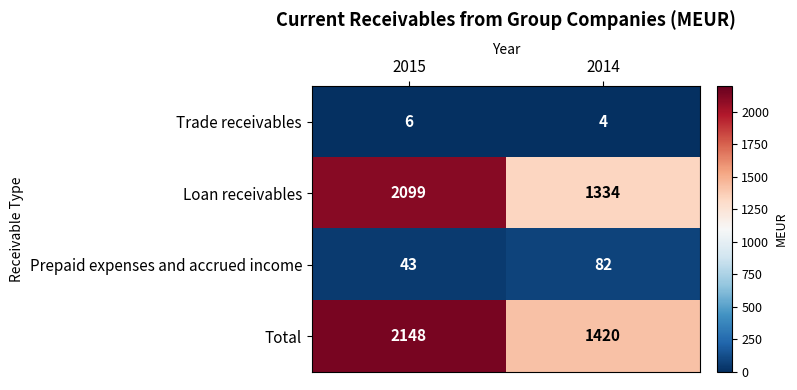

What is the average value of the Total series?

1784